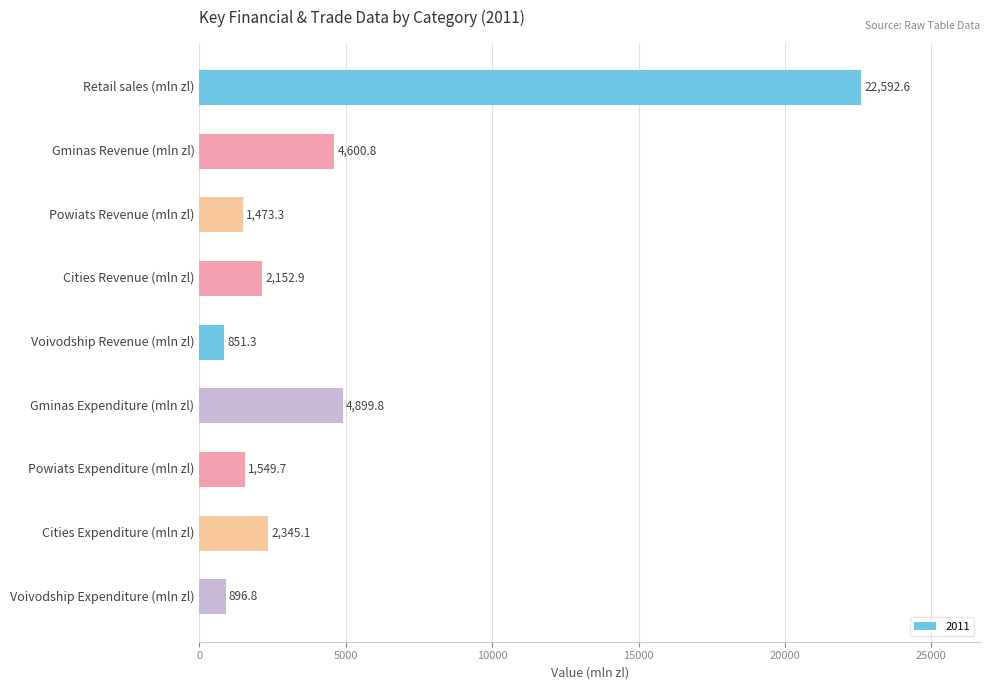

How many values exceed 2152?

5